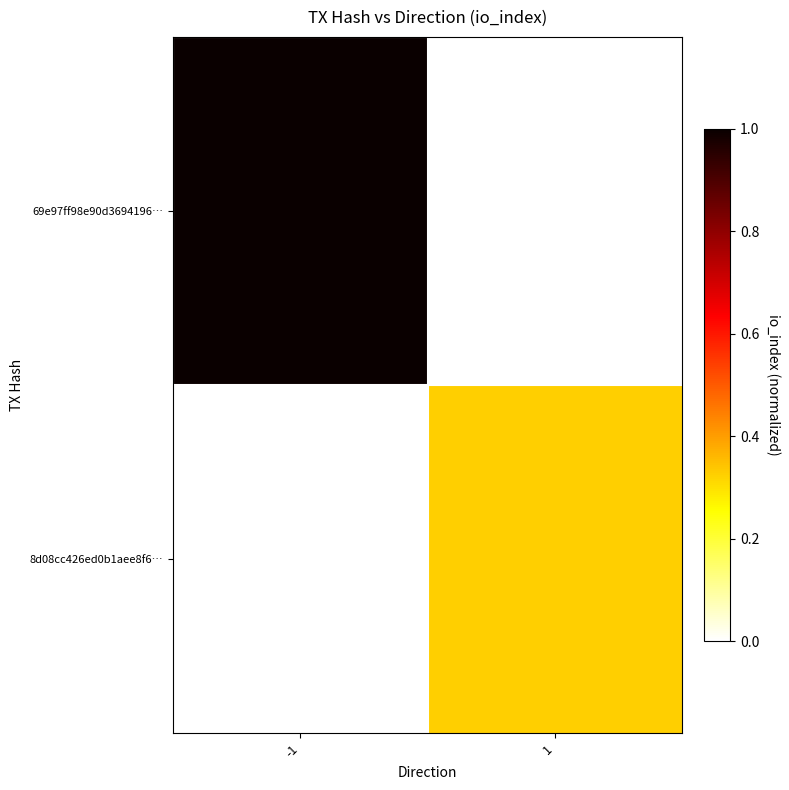

Which label corresponds to the largest value in the chart?

-1